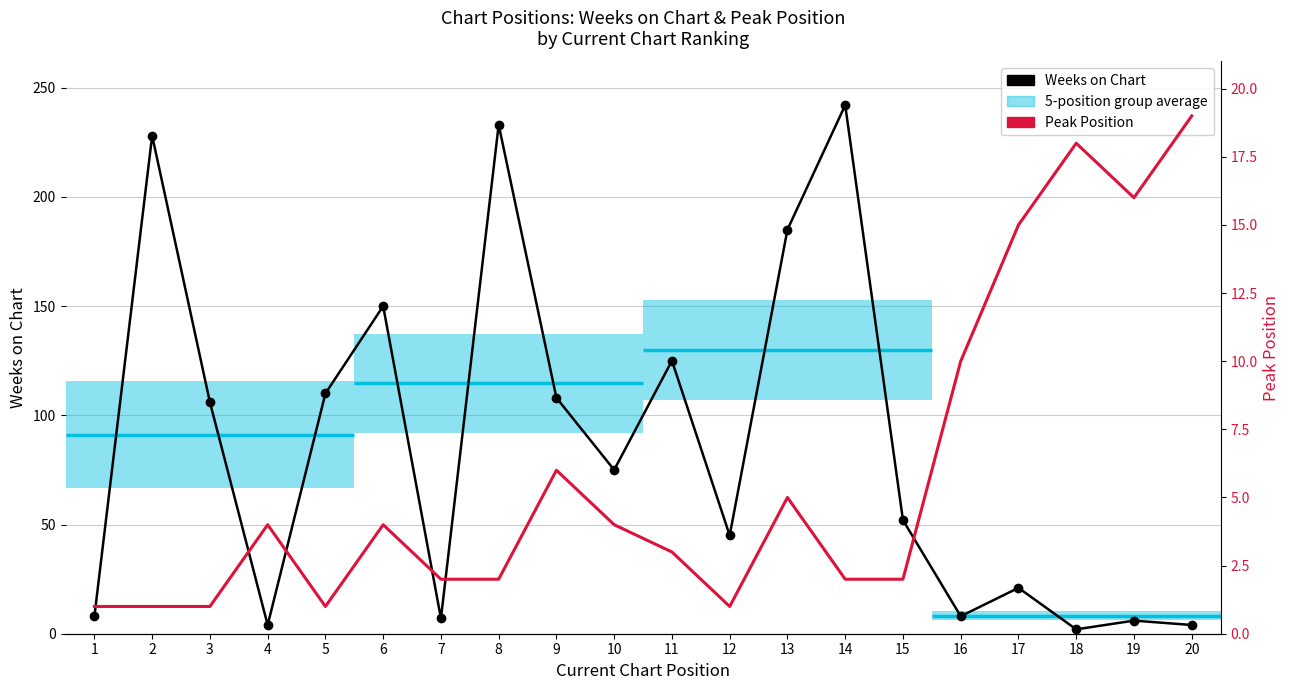

Does the chart have visible grid lines?

Yes